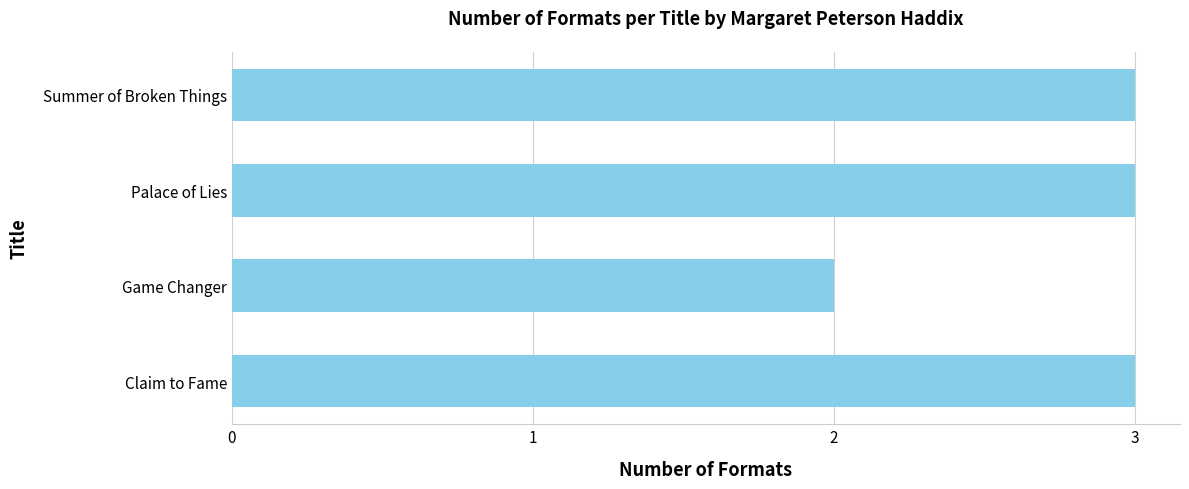

What is the difference between the maximum and minimum values?

1